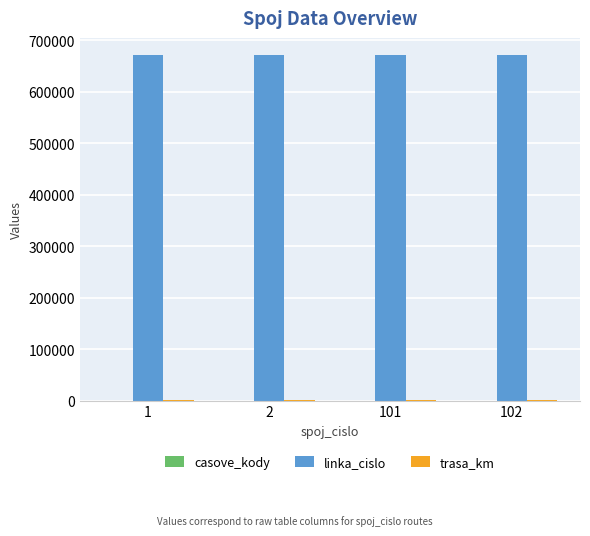

The value of linka_cislo at 102 is 333178. True or false?

False